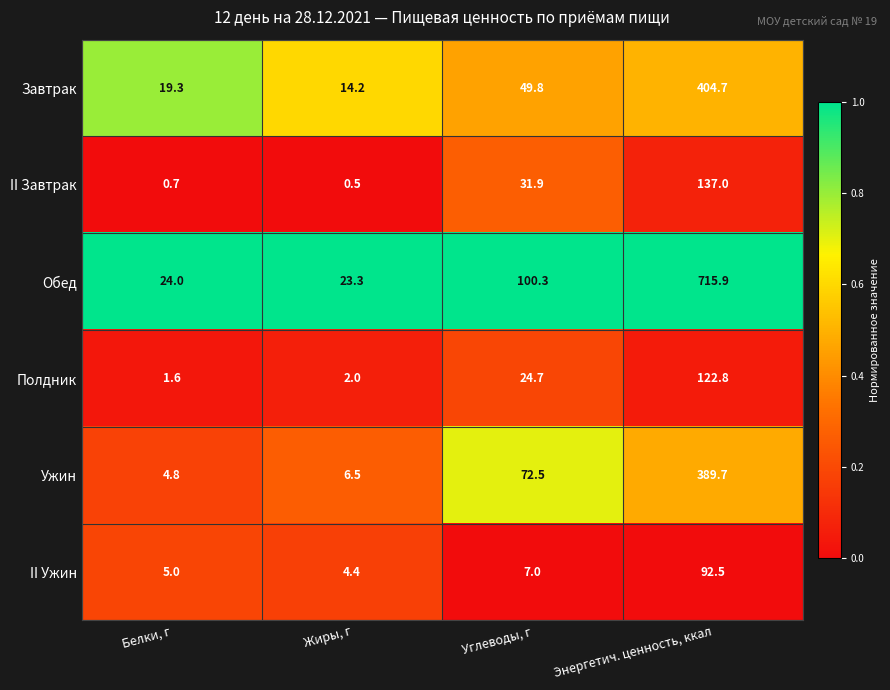

The Ужин series shows 37.0 at Углеводы, г. True or false?

False